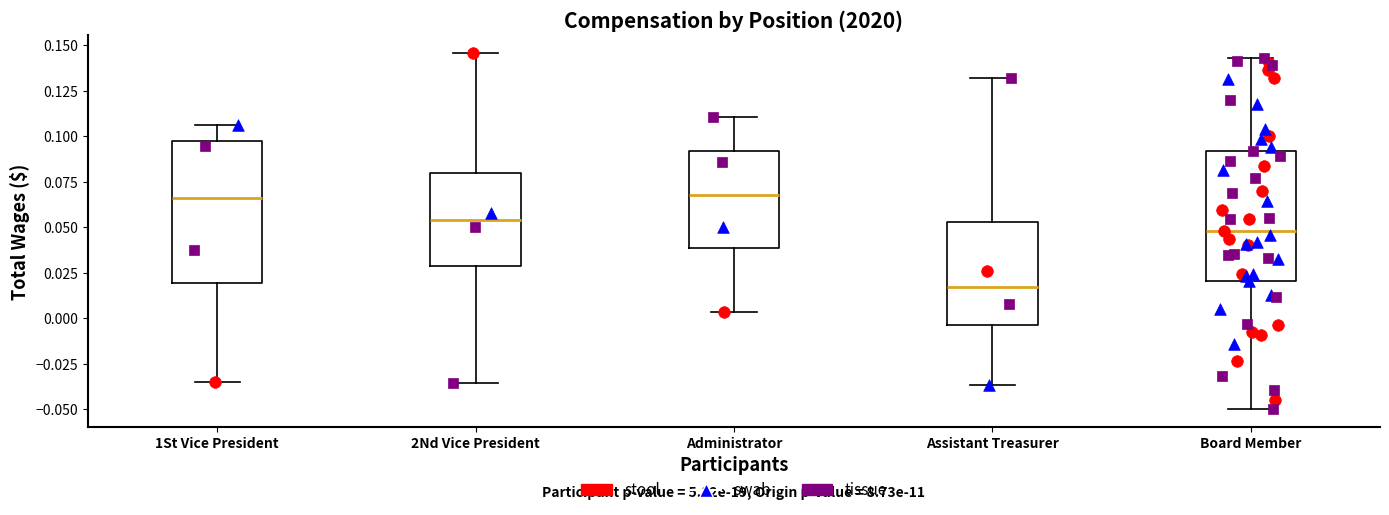

Which box has the lowest median line?

Assistant Treasurer